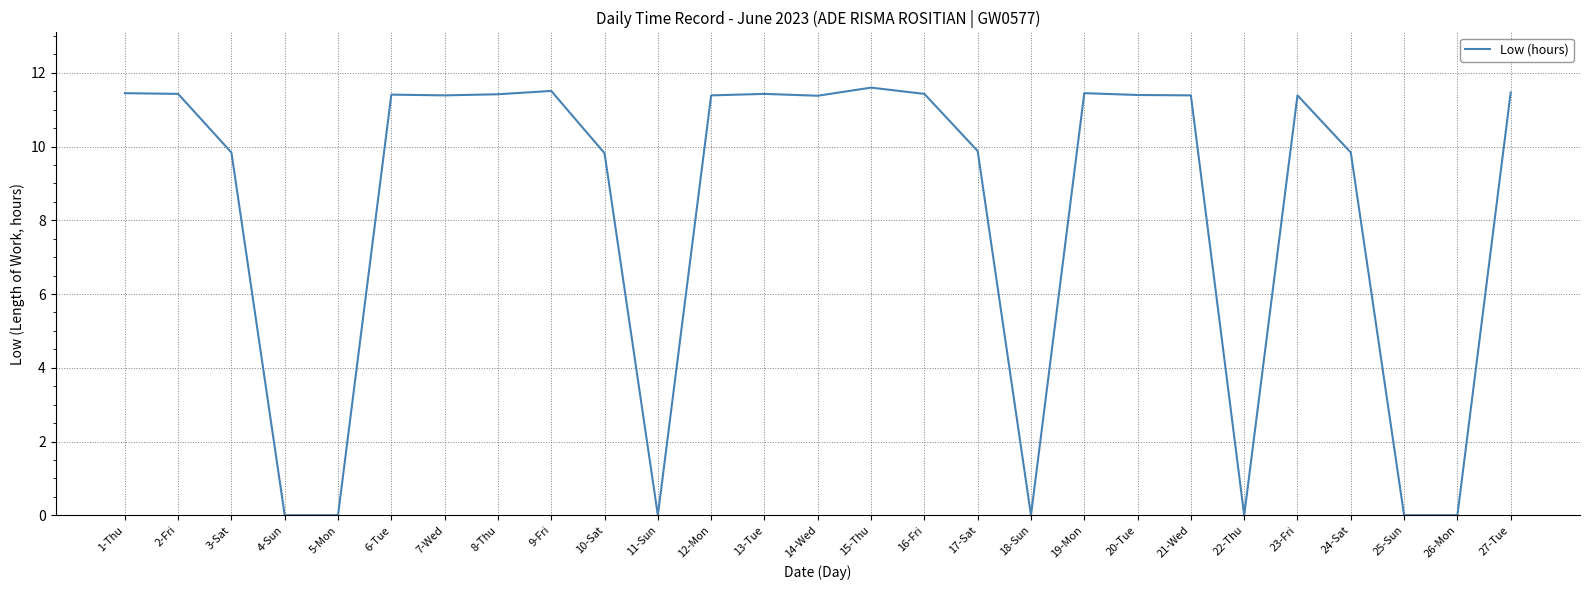

True or false: the data has more than 2 interior local peaks.

True